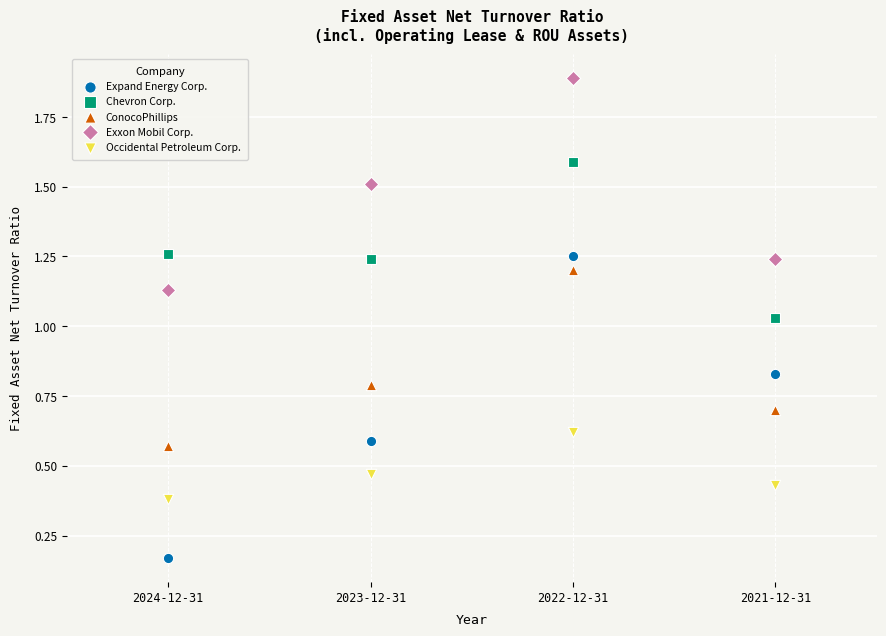

Across all data points, what is the range of X values (max minus min)?

3.0